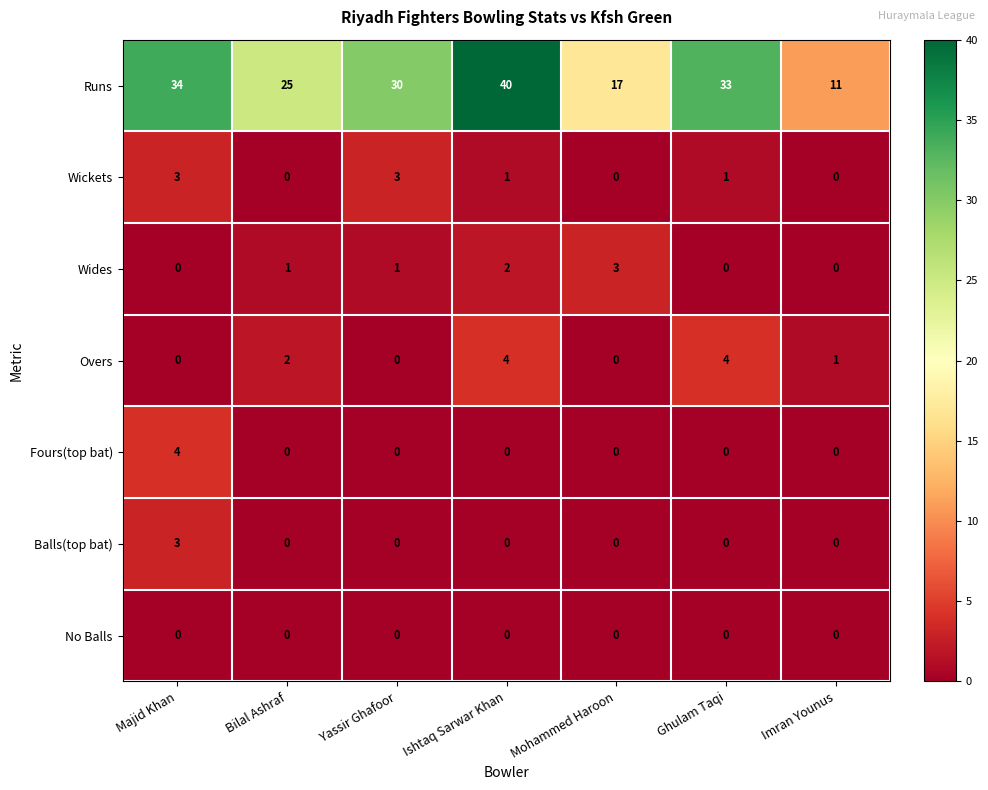

How many Fours(top bat) values are between 0 and 1?

6